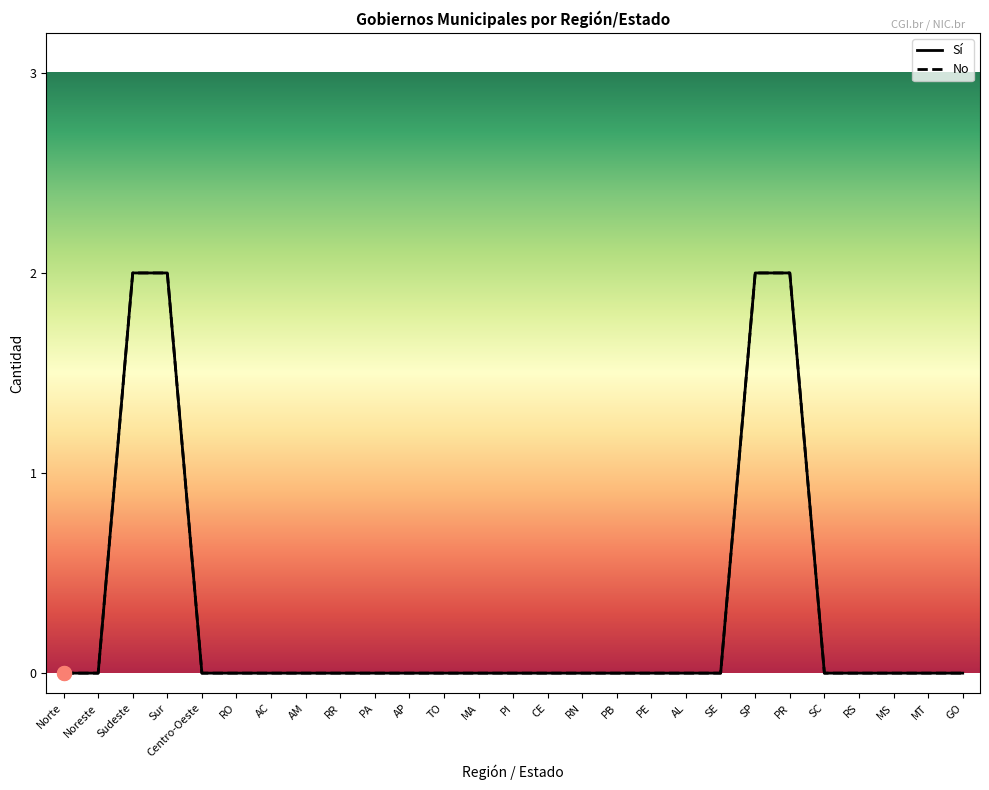

Is this an area chart (filled region under the line)?

No